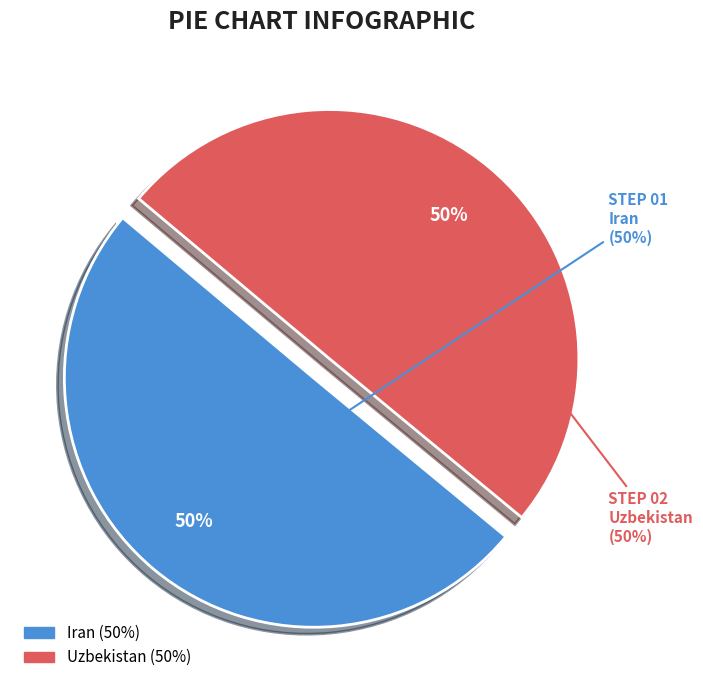

Rank the categories by value from lowest to highest.

Uzbekistan, Iran